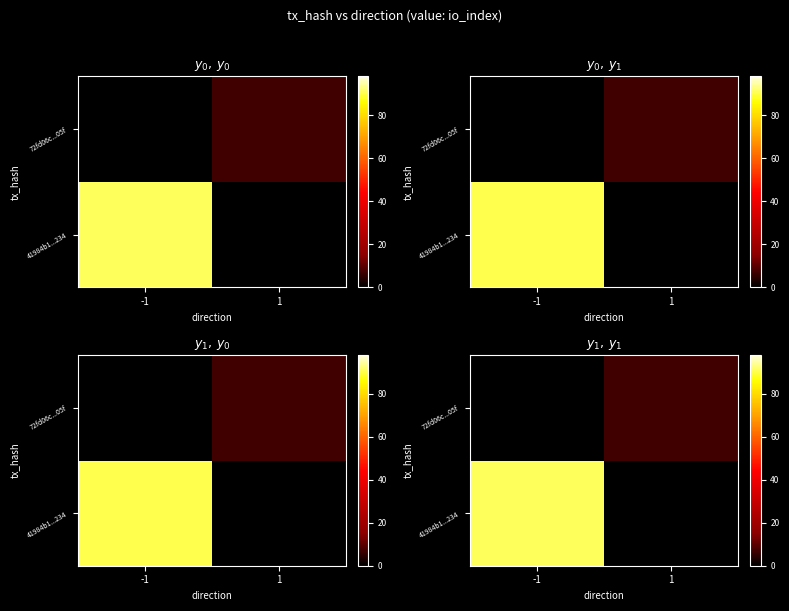

True or false: row_0 has a value of 59.0 at -1.

False